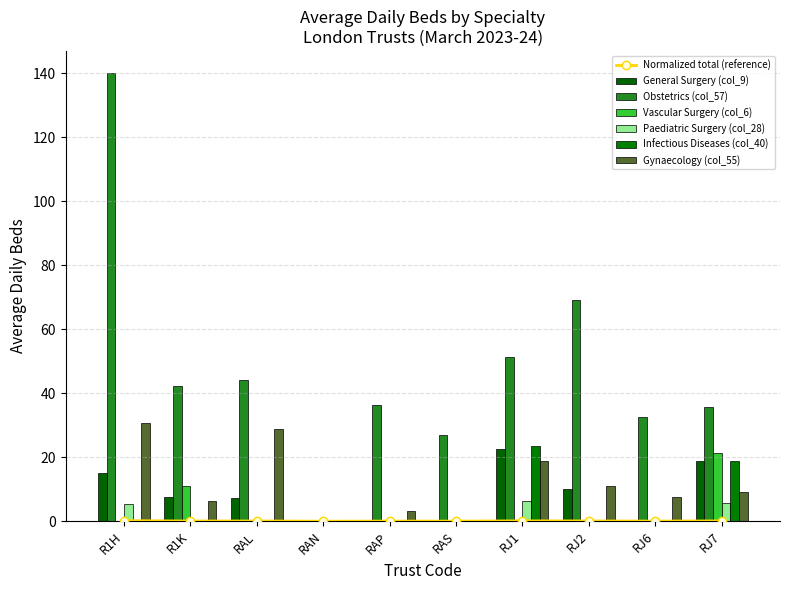

Reading left to right, extract all data points from this chart.

General Surgery (col_9): R1H=15.1	R1K=7.6	RAL=7.3	RAN=0.0	RAP=0.0	RAS=0.0	RJ1=22.7	RJ2=10.1	RJ6=0.3	RJ7=18.8
Obstetrics (col_57): R1H=139.9	R1K=42.1	RAL=44.0	RAN=0.0	RAP=36.3	RAS=27.0	RJ1=51.4	RJ2=69.2	RJ6=32.6	RJ7=35.5
Vascular Surgery (col_6): R1H=0.0	R1K=10.8	RAL=0.0	RAN=0.0	RAP=0.0	RAS=0.0	RJ1=0.0	RJ2=0.0	RJ6=0.0	RJ7=21.3
Paediatric Surgery (col_28): R1H=5.3	R1K=0.0	RAL=0.0	RAN=0.0	RAP=0.0	RAS=0.0	RJ1=6.4	RJ2=0.0	RJ6=0.0	RJ7=5.6
Infectious Diseases (col_40): R1H=0.0	R1K=0.0	RAL=0.0	RAN=0.0	RAP=0.0	RAS=0.0	RJ1=23.6	RJ2=0.0	RJ6=0.0	RJ7=18.7
Gynaecology (col_55): R1H=30.6	R1K=6.2	RAL=28.8	RAN=0.0	RAP=3.3	RAS=0.0	RJ1=18.9	RJ2=11.2	RJ6=7.7	RJ7=9.3